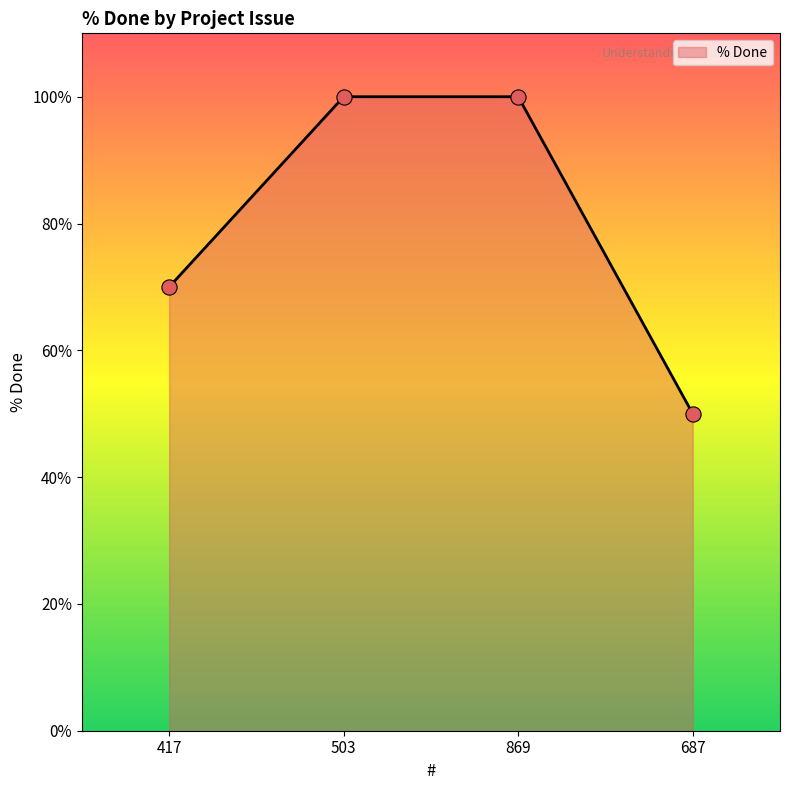

What is the change in value from 869 to 687?

-50